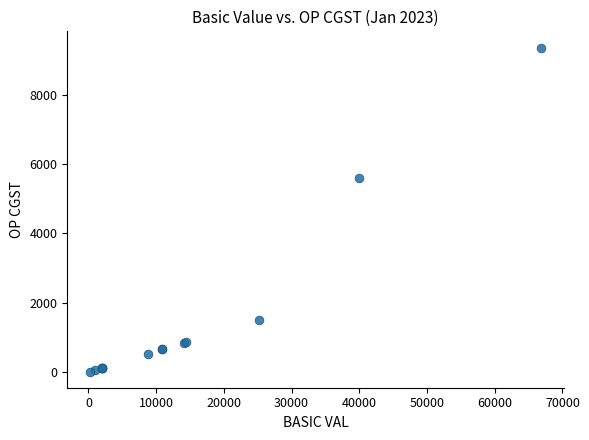

What Y value in the scatter plot is closest to 4686?

5594.8